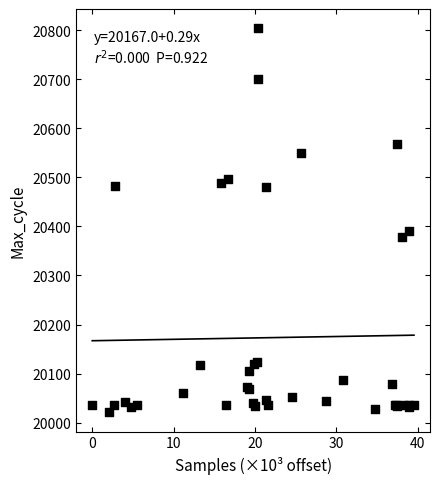

What Y value in the scatter plot is closest to 20412?

20391